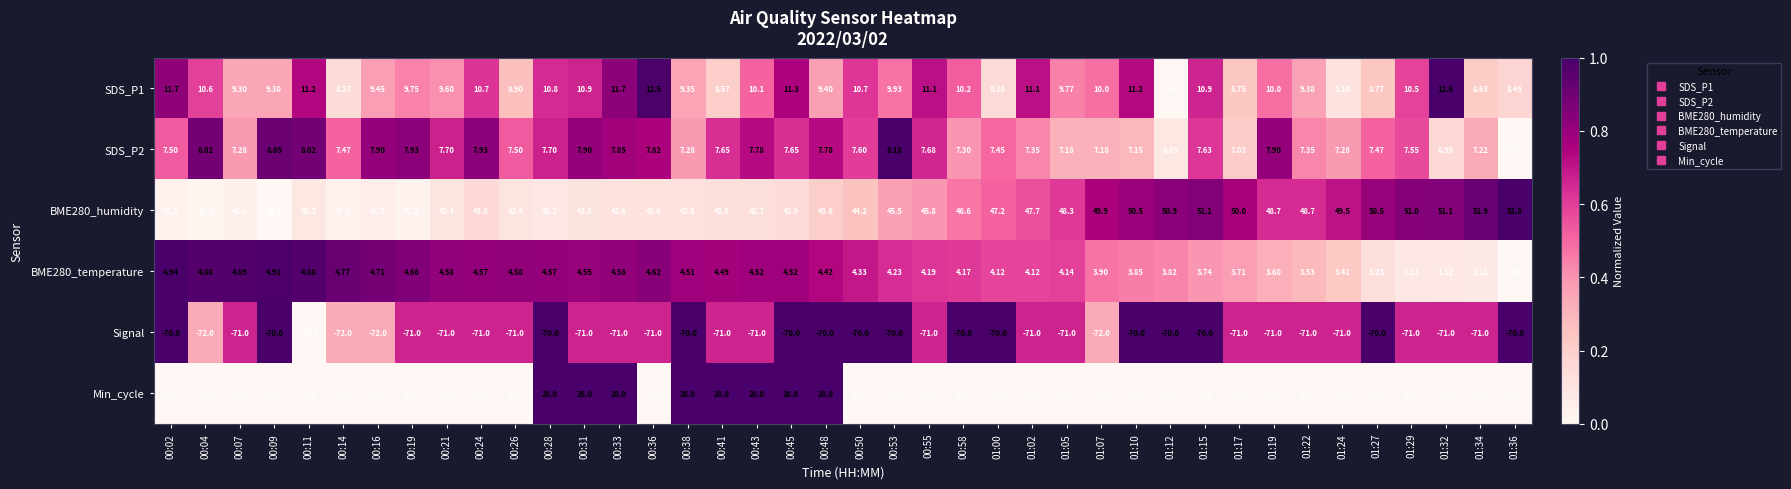

Rank the series at 01:12 from highest to lowest value.

BME280_humidity, Min_cycle, SDS_P1, SDS_P2, BME280_temperature, Signal